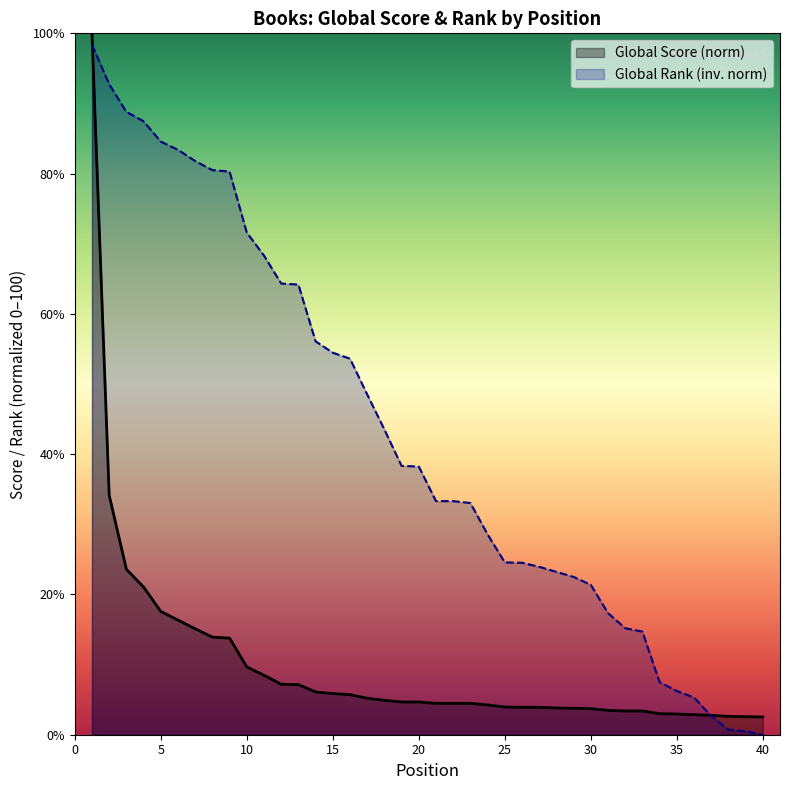

The Global Rank (scaled) series shows 9.8 at 19. True or false?

False